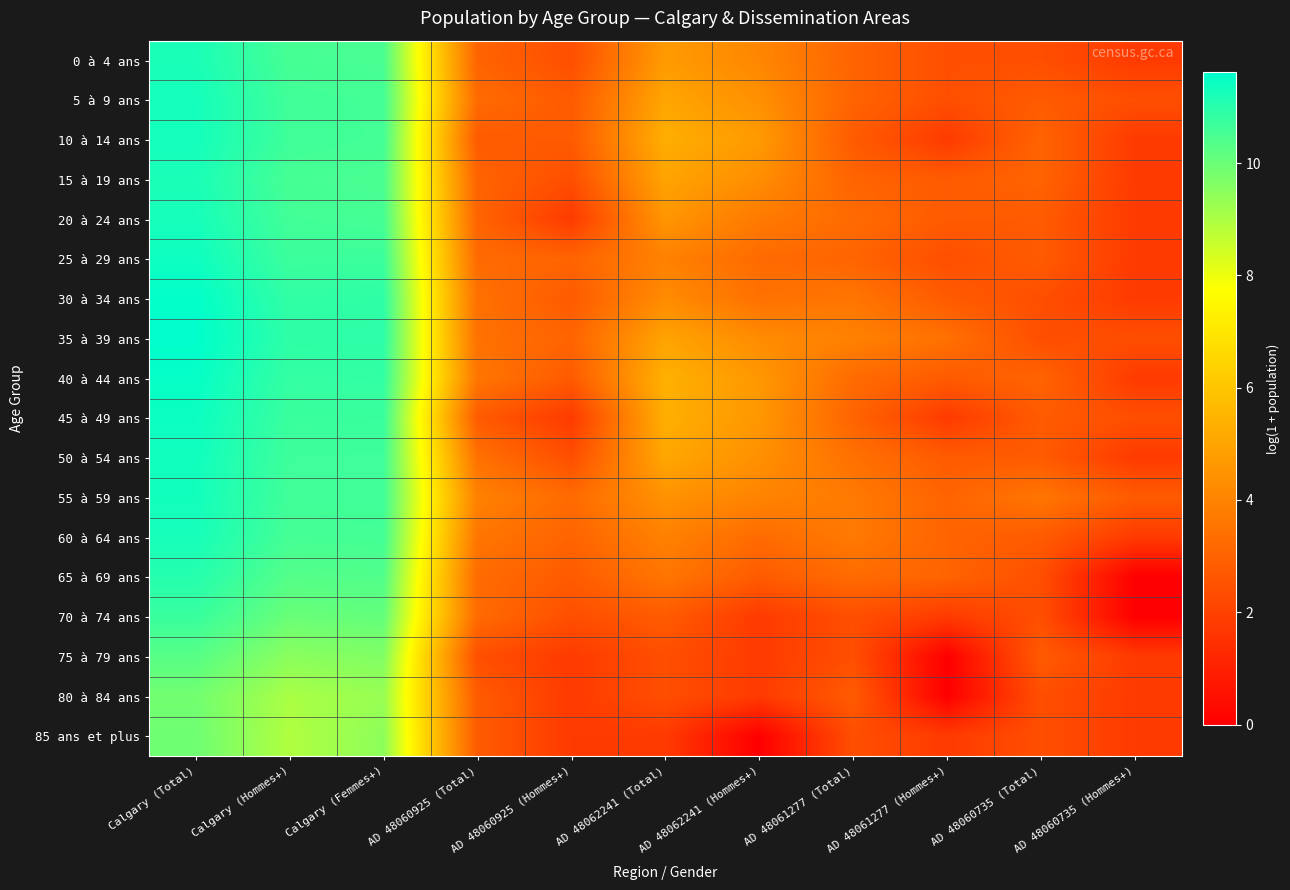

At AD 48060925 (Hommes+), list the series in order from largest to smallest.

55 à 59 ans, 25 à 29 ans, 35 à 39 ans, 60 à 64 ans, 5 à 9 ans, 10 à 14 ans, 30 à 34 ans, 40 à 44 ans, 65 à 69 ans, 0 à 4 ans, 15 à 19 ans, 50 à 54 ans, 70 à 74 ans, 20 à 24 ans, 45 à 49 ans, 75 à 79 ans, 80 à 84 ans, 85 ans et plus